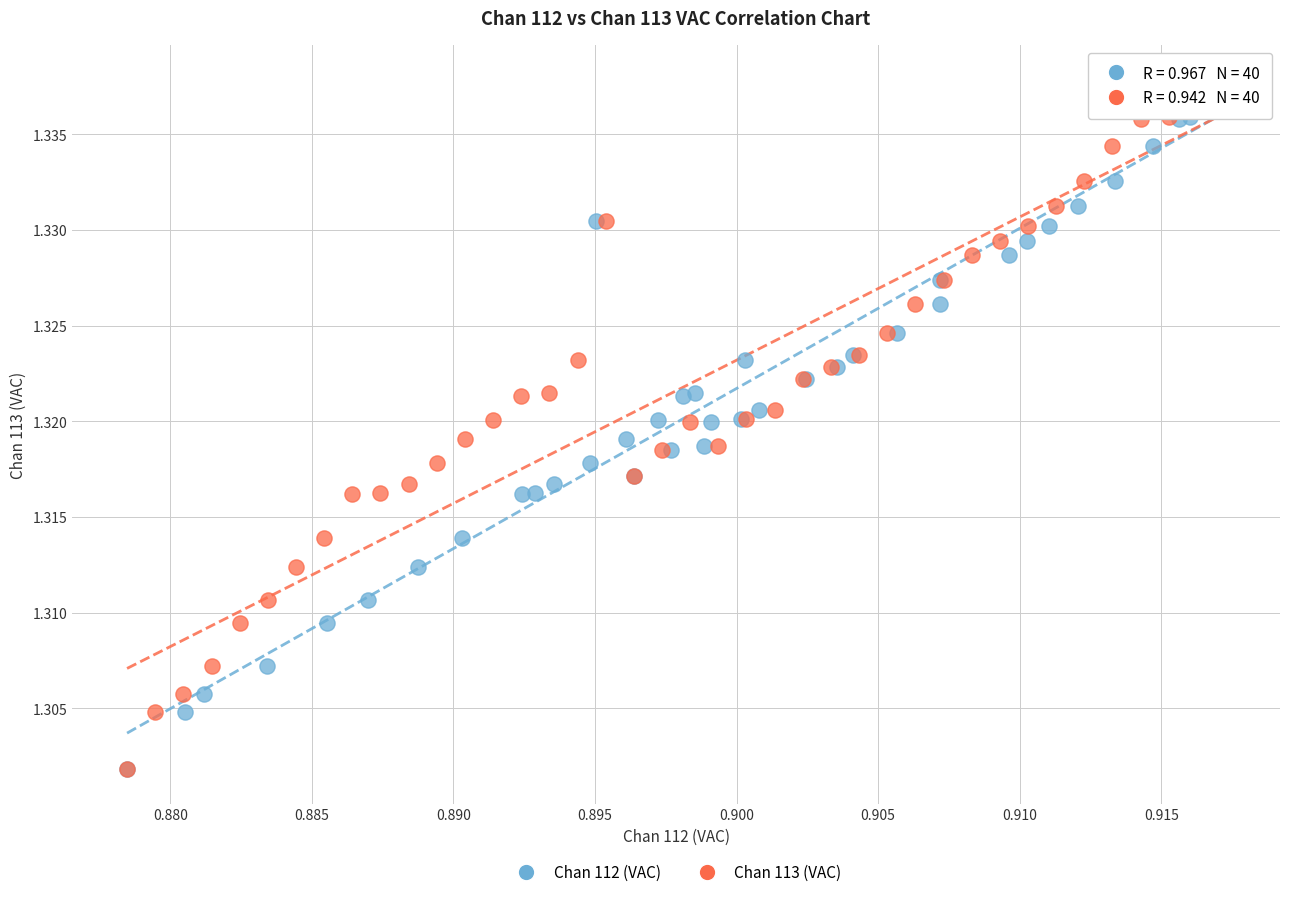

What are all the series names shown in the legend?

Chan 112 (VAC), Chan 113 (VAC)